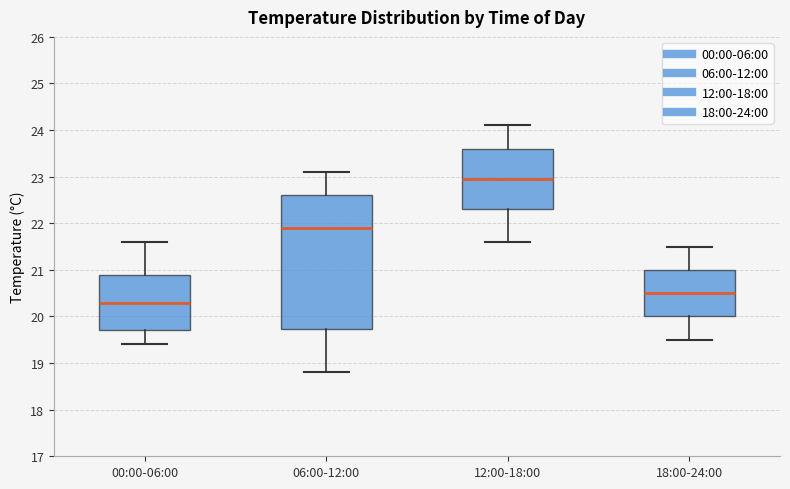

Reading left to right, read every box against the y-axis: the position of its median line, the range the box covers, and the ends of its whiskers. The values are not printed on the chart, so give them approximately, as read against the axis.

00:00-06:00: median 20.3, box 19.7 to 20.9, whiskers 19.4 to 21.6
06:00-12:00: median 21.9, box 19.7 to 22.6, whiskers 18.8 to 23.1
12:00-18:00: median 23.0, box 22.3 to 23.6, whiskers 21.6 to 24.1
18:00-24:00: median 20.5, box 20.0 to 21.0, whiskers 19.5 to 21.5